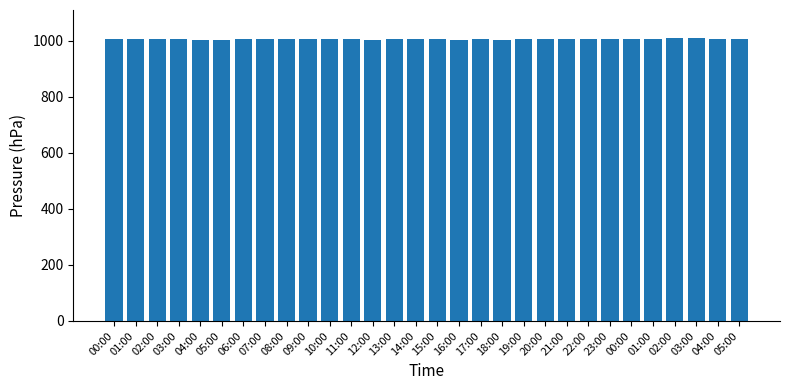

Count the values in the range 1005 to 1006.

18